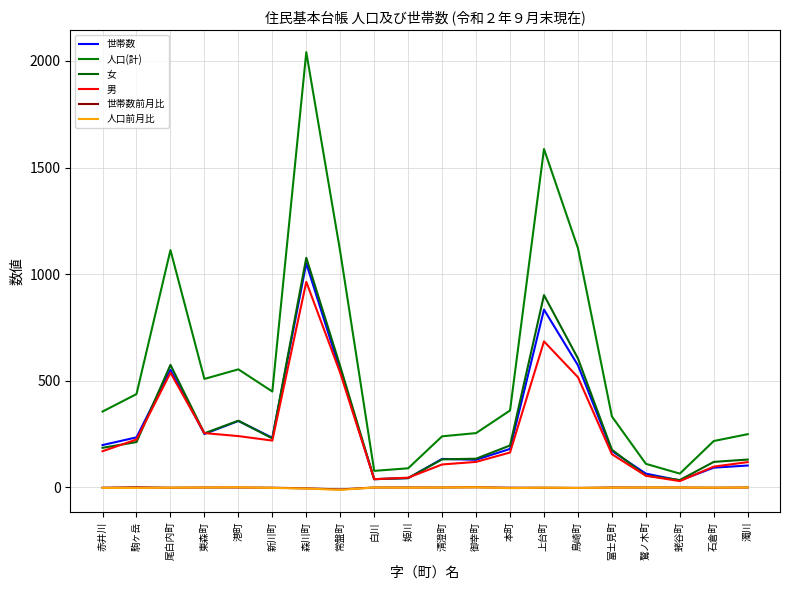

Which label corresponds to the largest value in the chart?

森川町